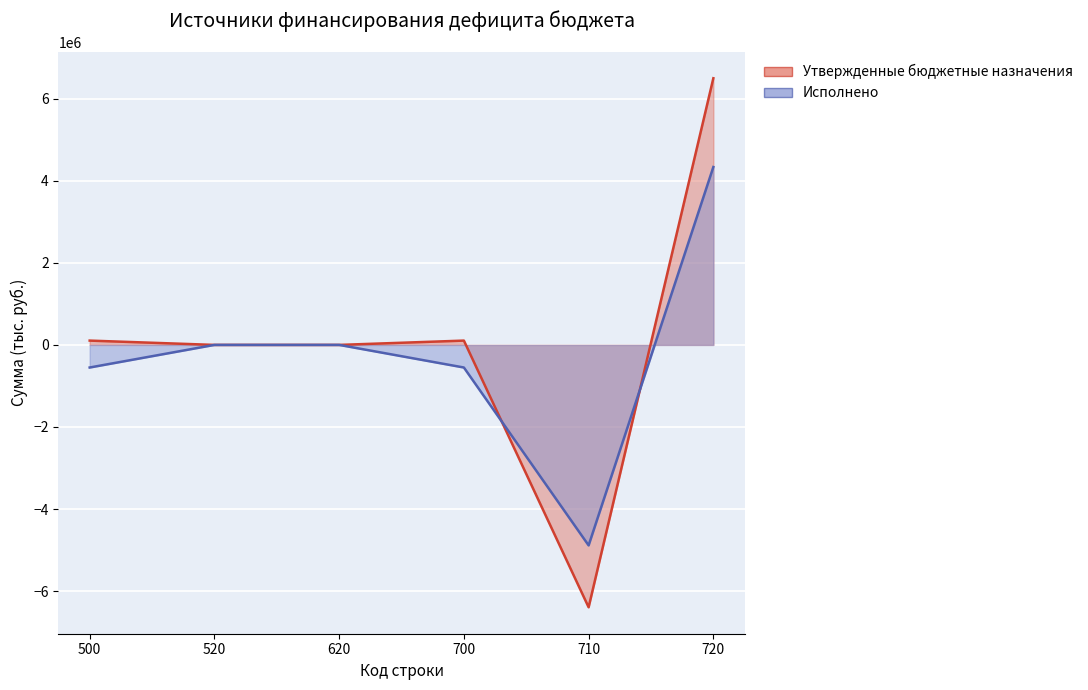

At which label does Исполнено first exceed 0?

720